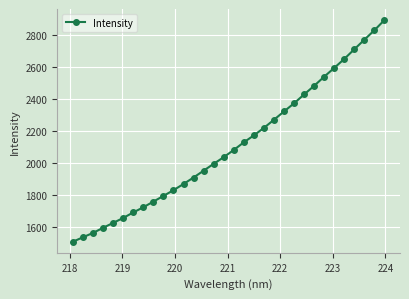

What is the minimum value shown in the chart?

1507.9